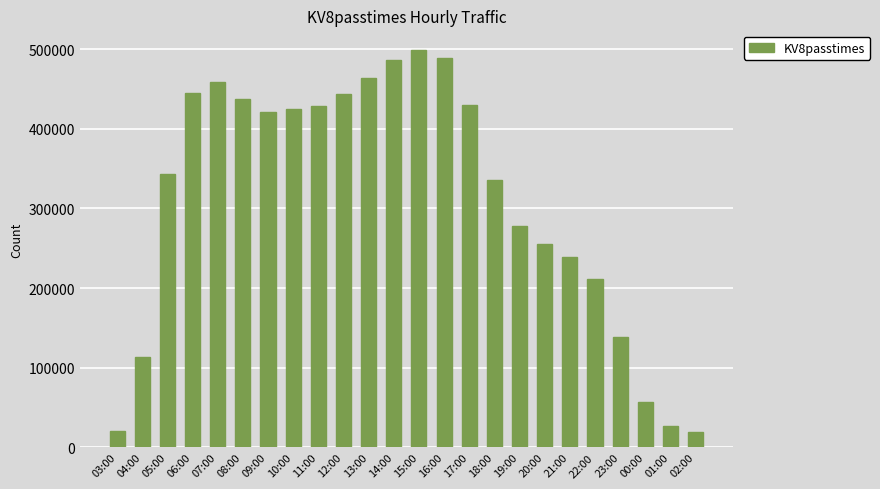

At which label does the data first exceed 420781?

06:00